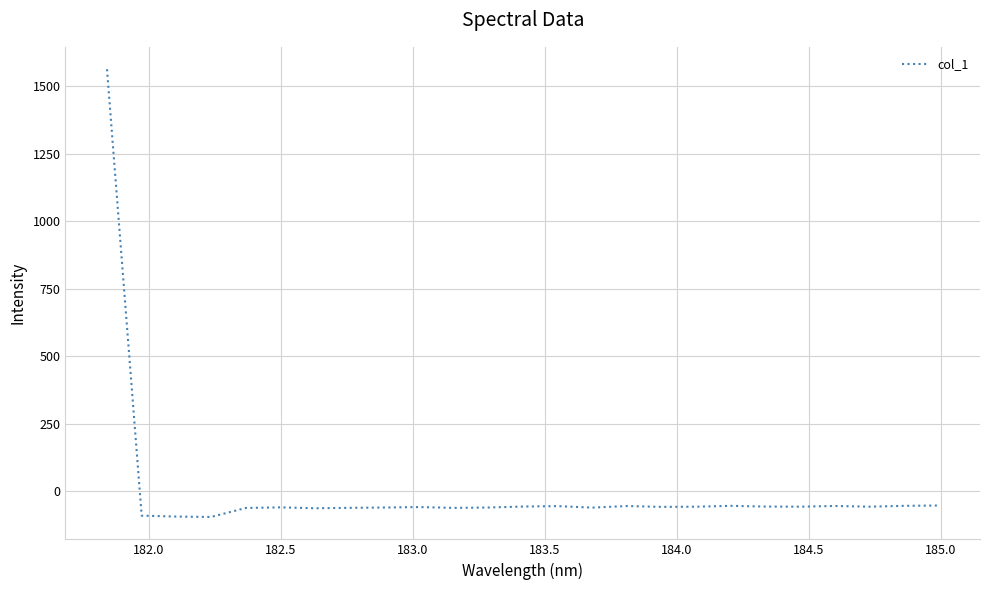

What is the difference between the maximum and minimum values?

1656.9